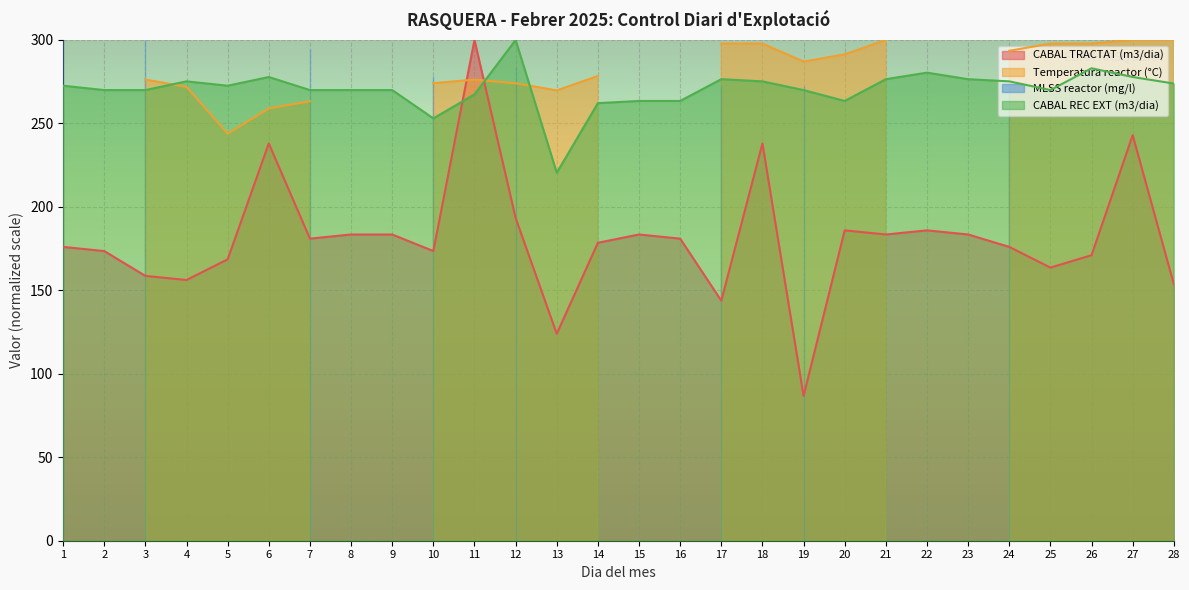

At 16, list the series in order from largest to smallest.

CABAL REC EXT (m3/dia), CABAL TRACTAT (m3/dia)